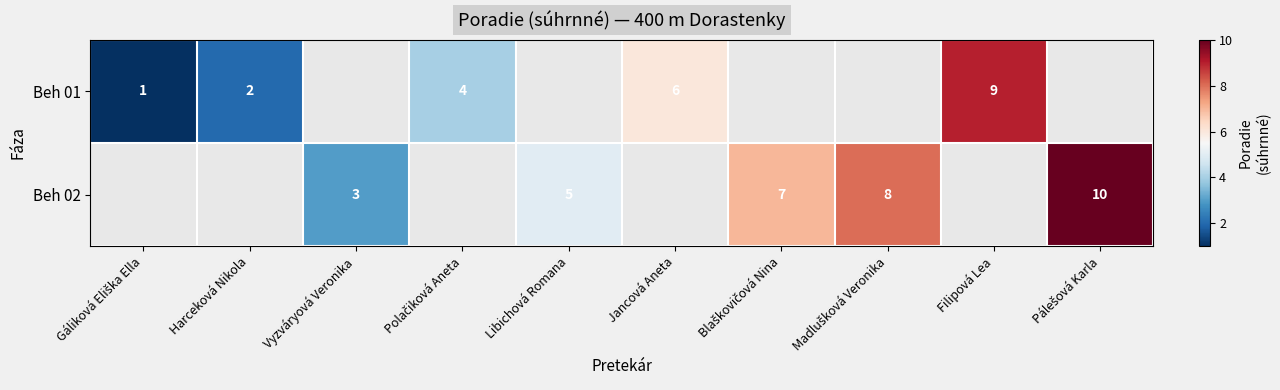

True or false: Beh 02 has a value of 3 at Vyzváryová Veronika.

True